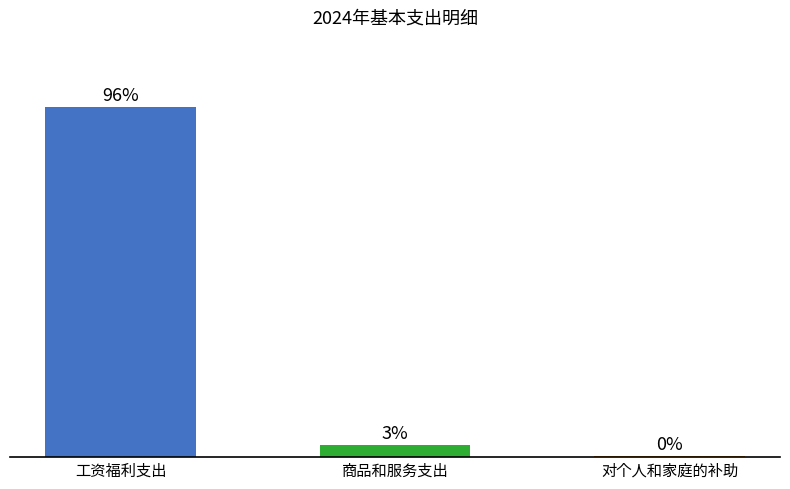

Does the chart contain any negative values?

No